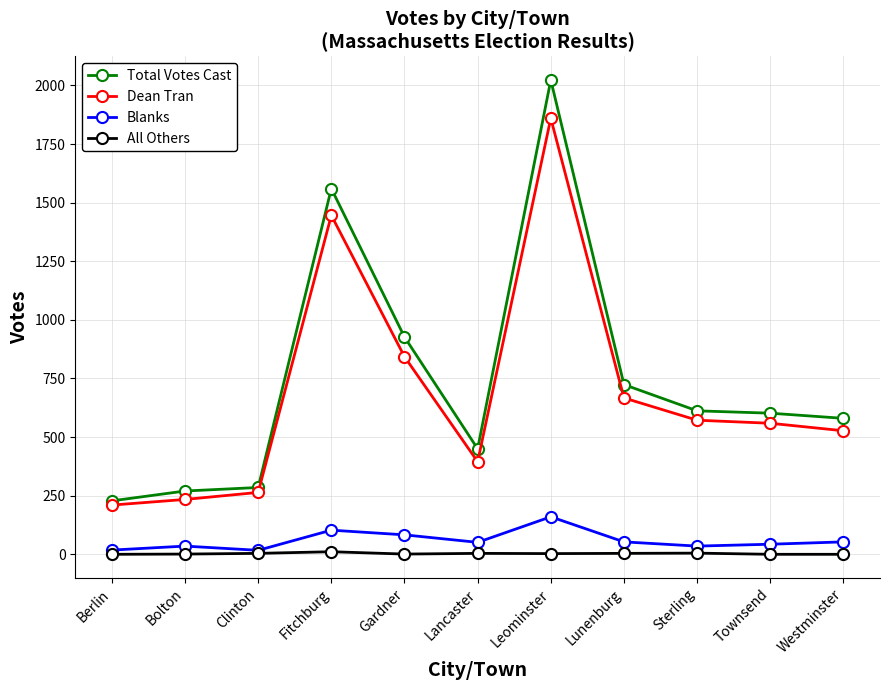

List the series in order of their peak value, highest first.

Total Votes Cast, Dean Tran, Blanks, All Others